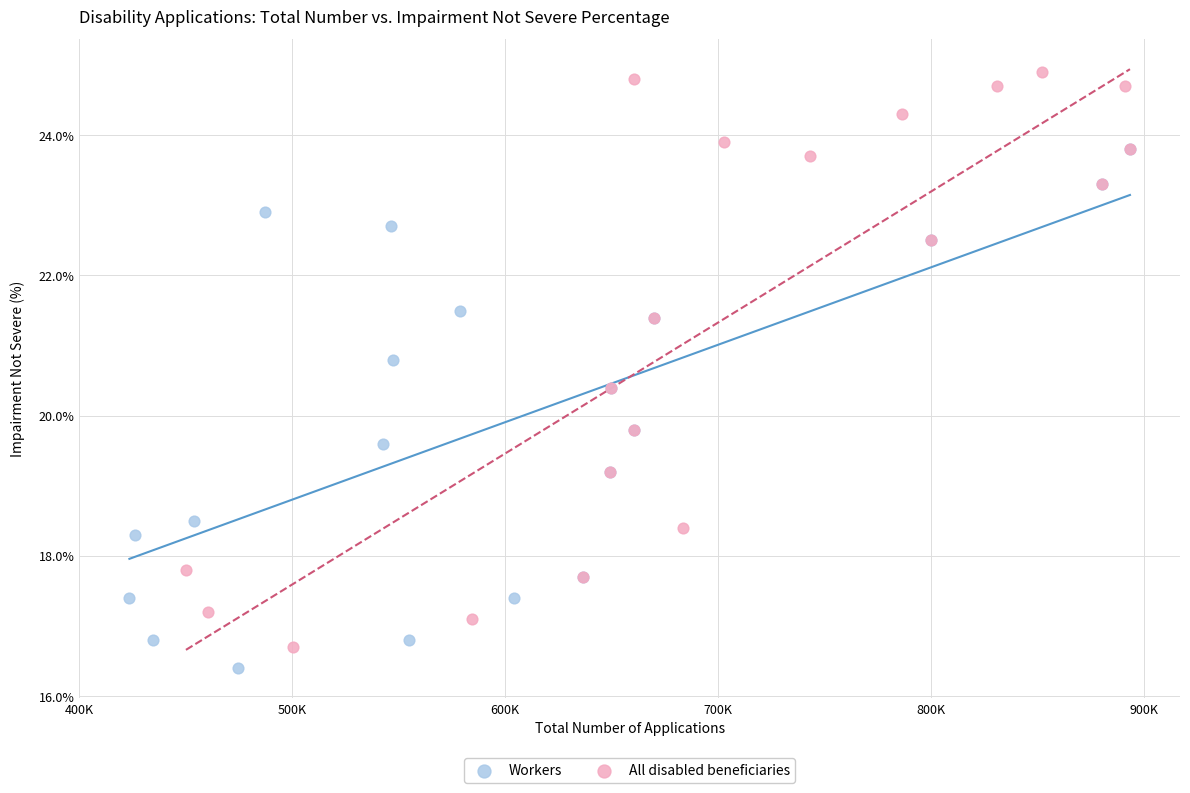

What are all the series names shown in the legend?

Workers, All disabled beneficiaries